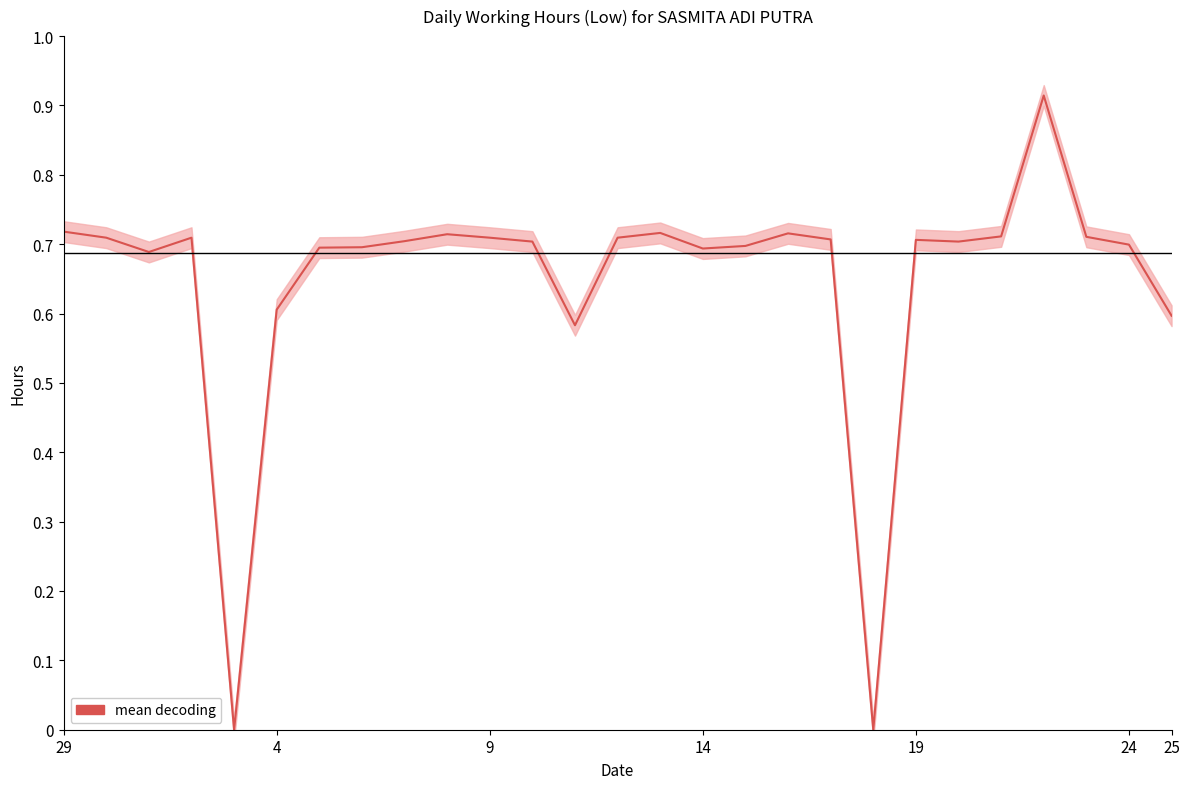

What is the difference between the maximum and minimum values?

0.9